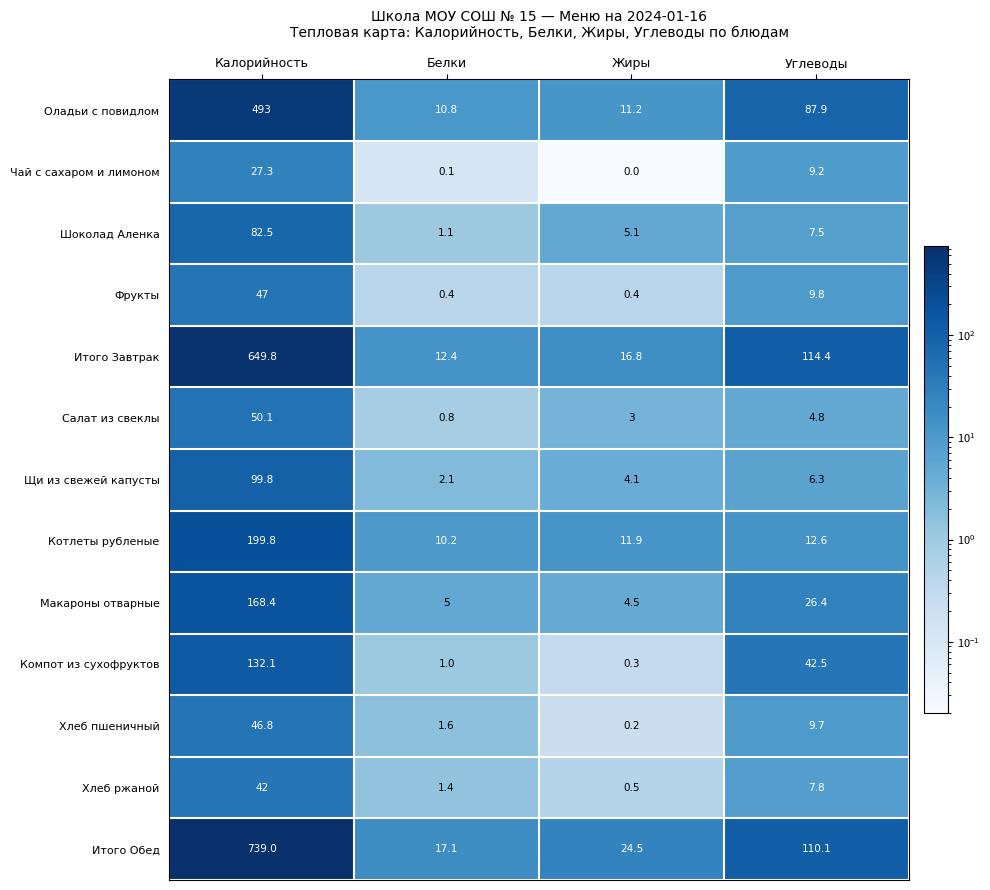

How many distinct data groups are displayed?

13